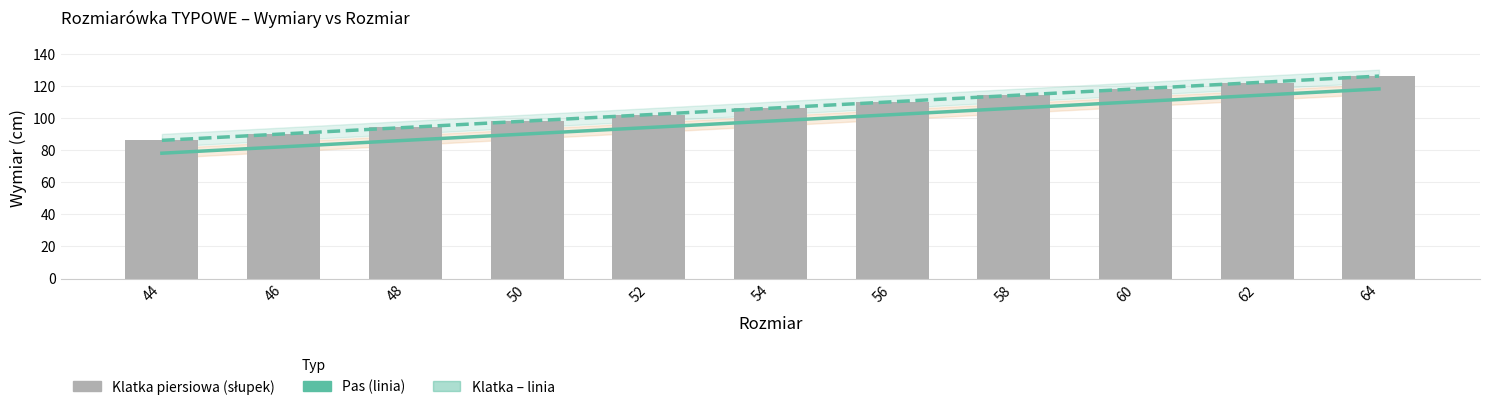

Reading left to right, list all the values displayed in this chart.

Pas: 78	82	86	90	94	98	102	106	110	114	118
Klatka (linia): 86	90	94	98	102	106	110	114	118	122	126
Klatka piersiowa: 86	90	94	98	102	106	110	114	118	122	126